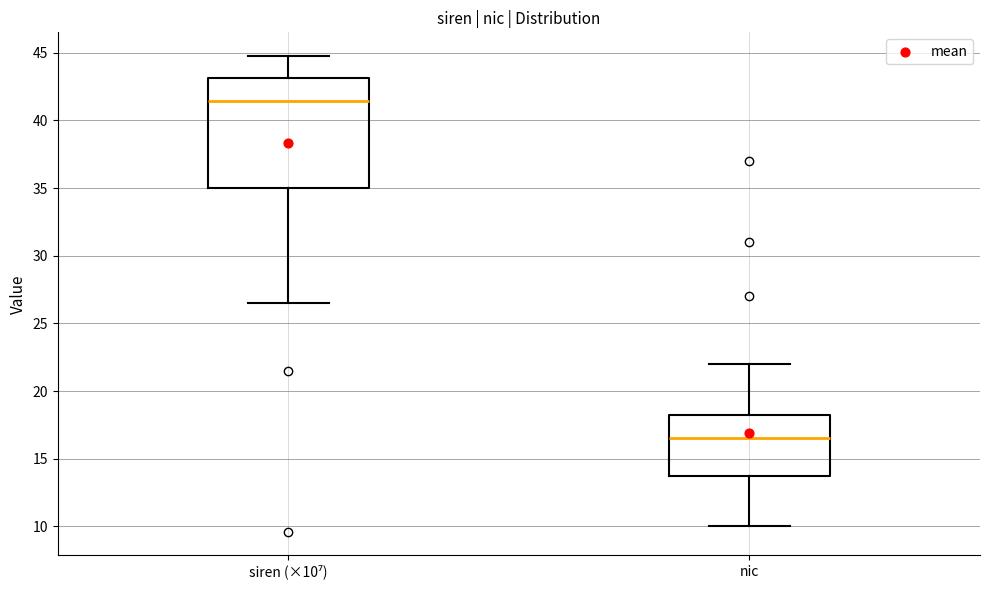

Which box has the highest median line?

siren (×10⁷)